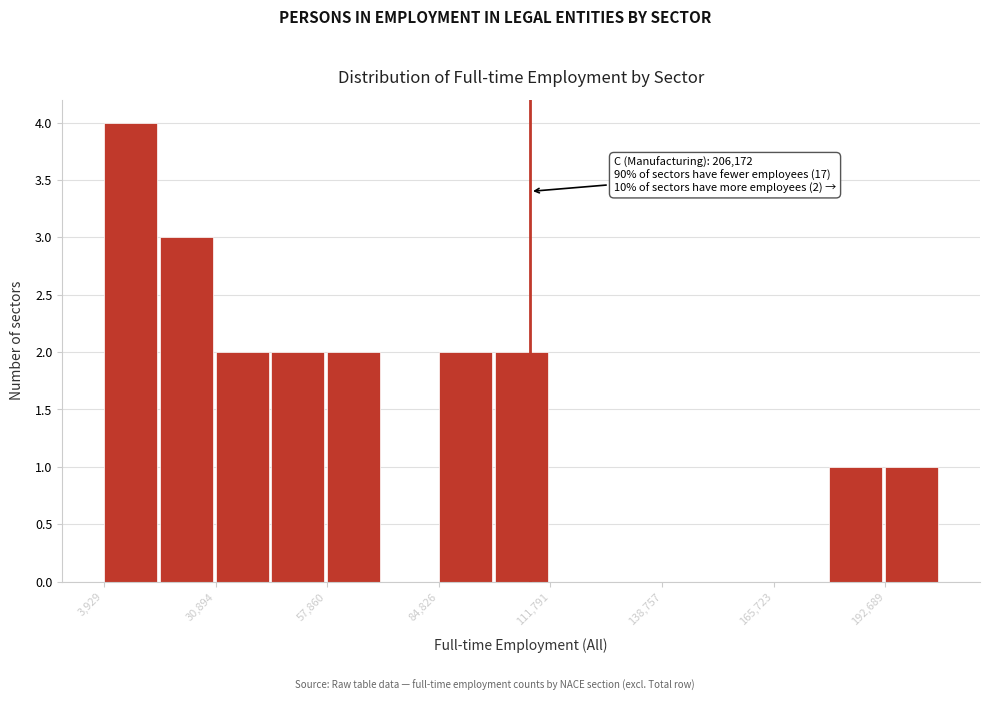

Read against the x-axis, roughly where is the centre of the tallest bar?

10000